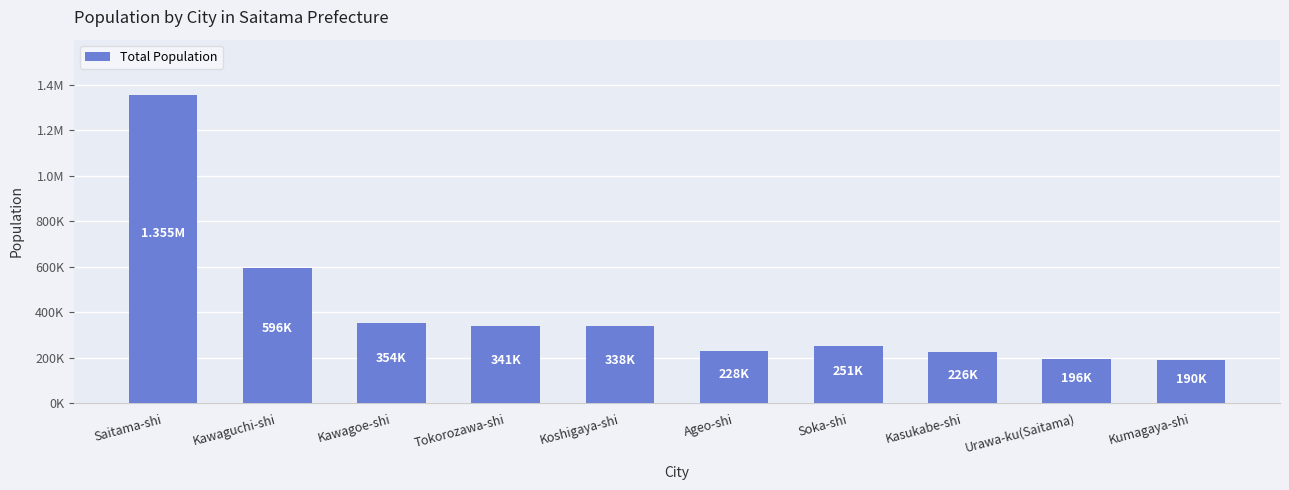

Does the chart contain any negative values?

No